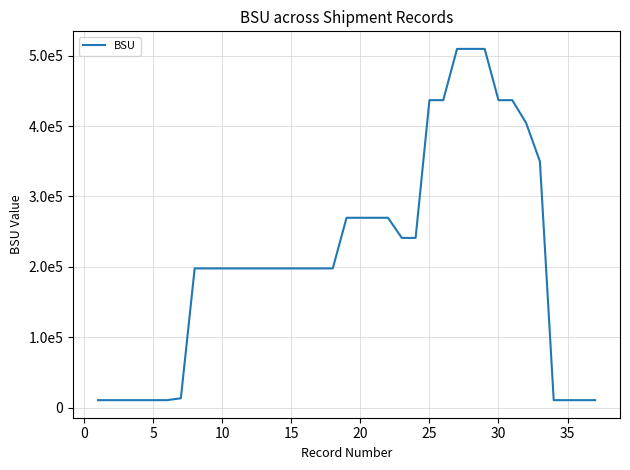

Does the chart display data point markers on the line(s)?

No